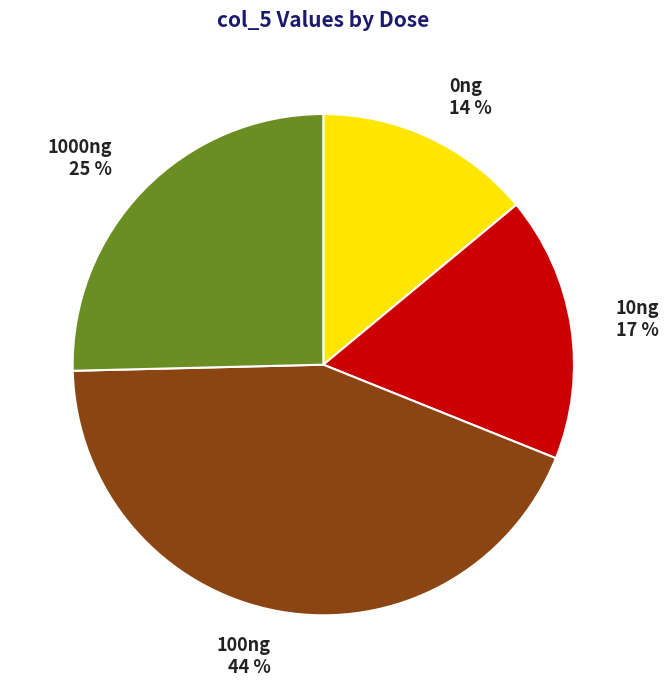

Is it true that 1000ng is 25% of the pie?

True